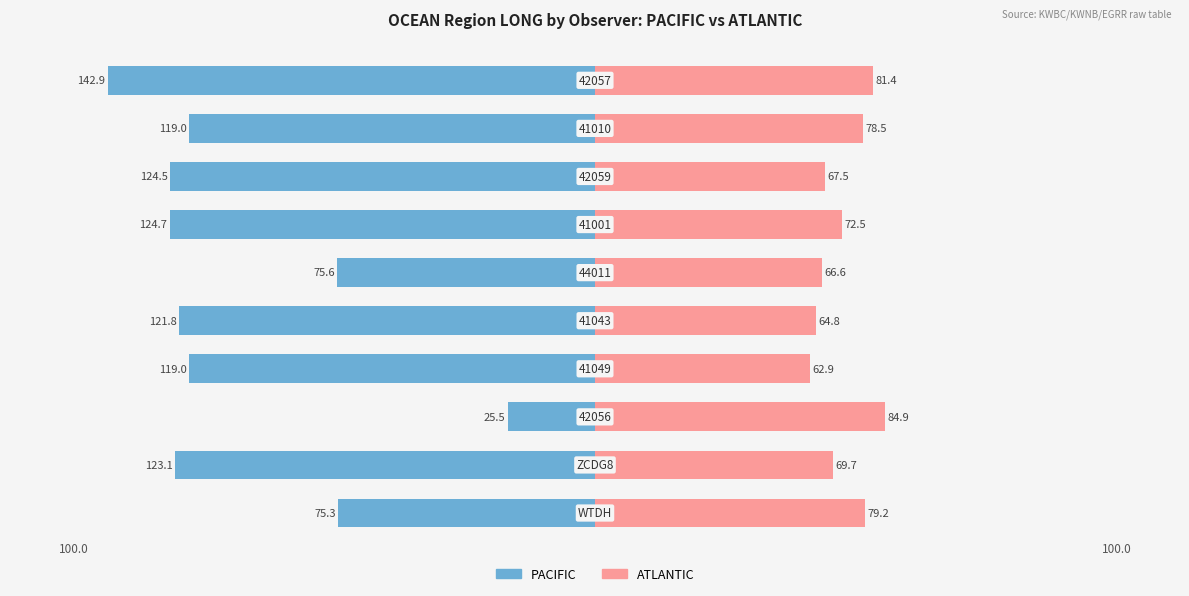

At how many categories does at least one series exceed 30?

10